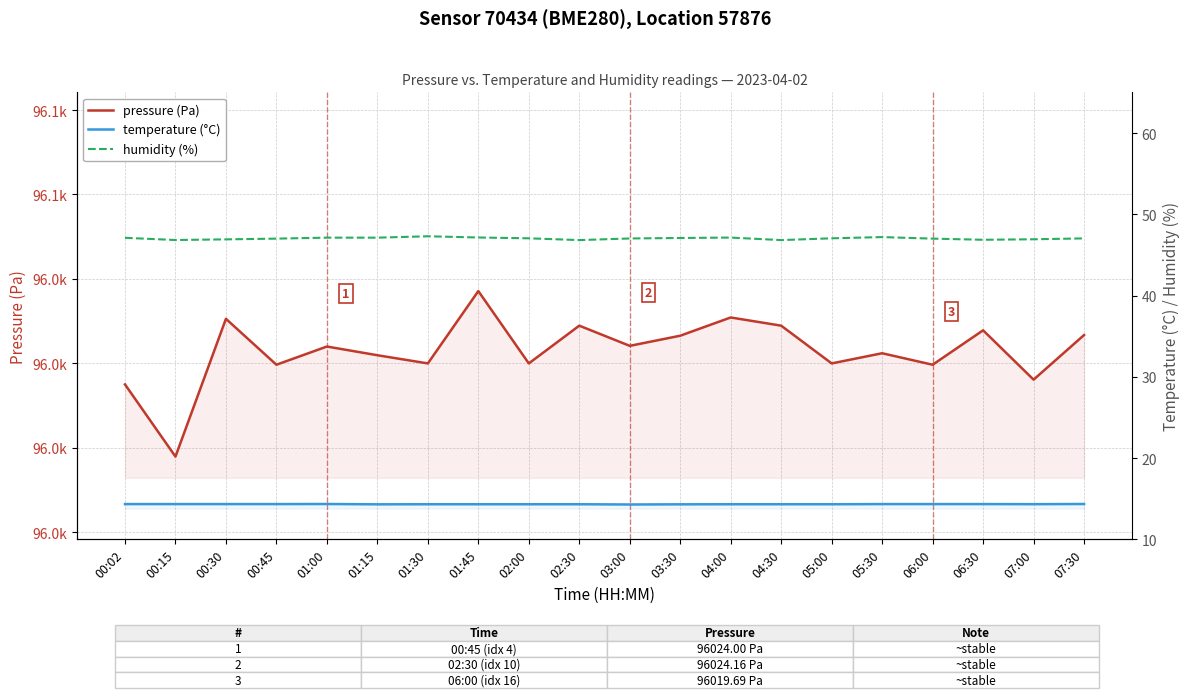

At which category is the sum across all series the highest?

01:45